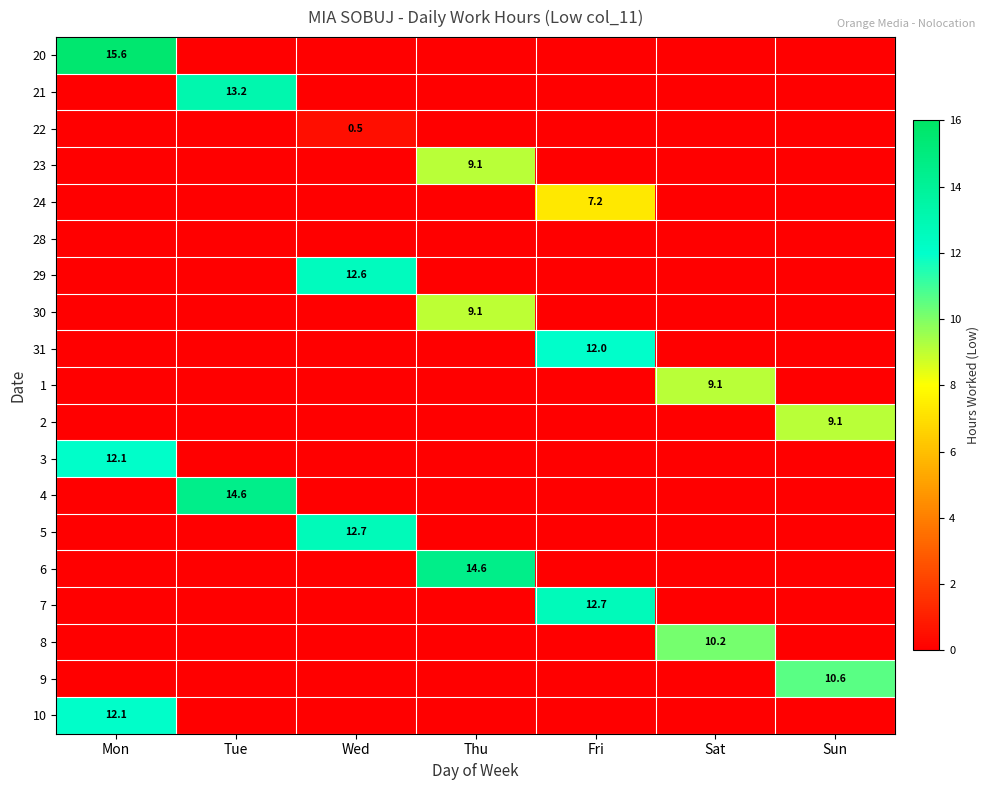

The value of 29 at Wed is 12.6. True or false?

True